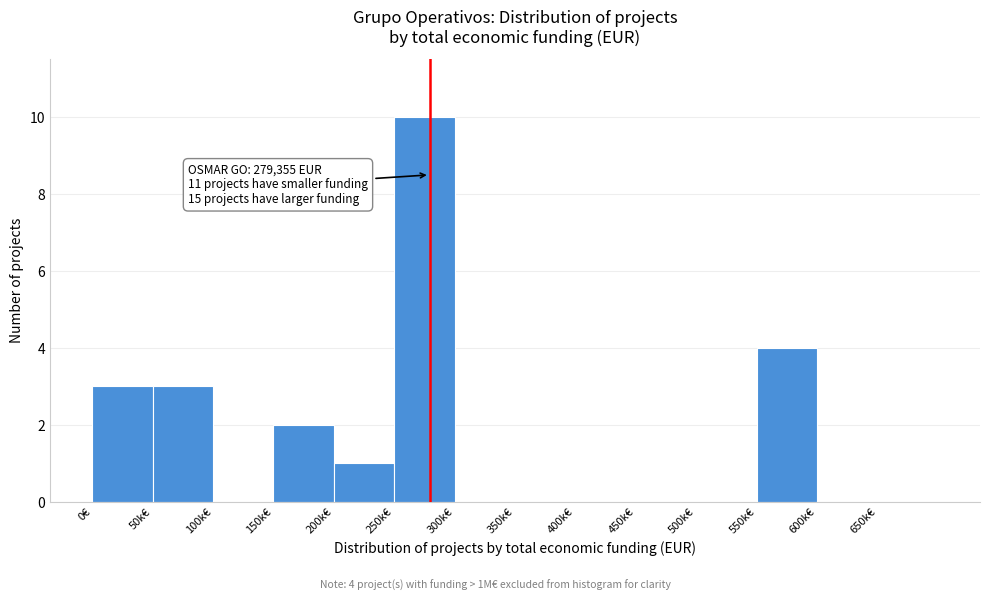

Reading left to right, extract all data points from this chart.

0€=3	50k€=3	100k€=0	150k€=2	200k€=1	250k€=10	300k€=0	350k€=0	400k€=0	450k€=0	500k€=0	550k€=4	600k€=0	650k€=0